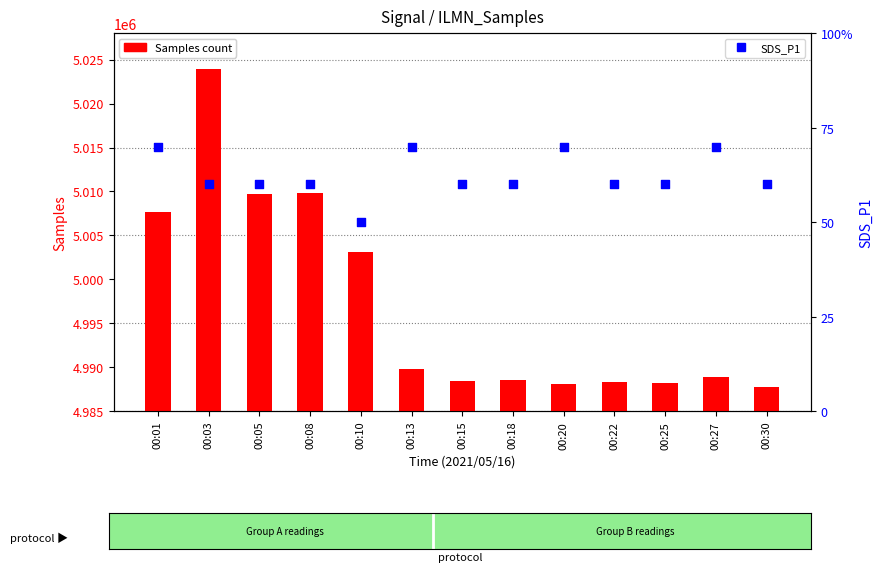

At how many categories does at least one series exceed 2641287?

13